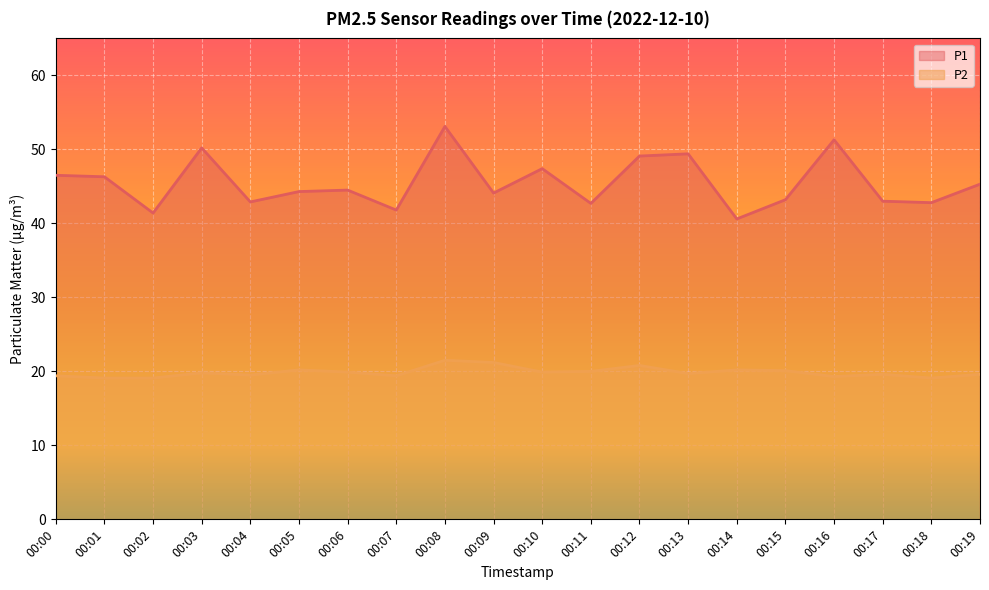

At which category does the chart reach its peak across all series?

00:08